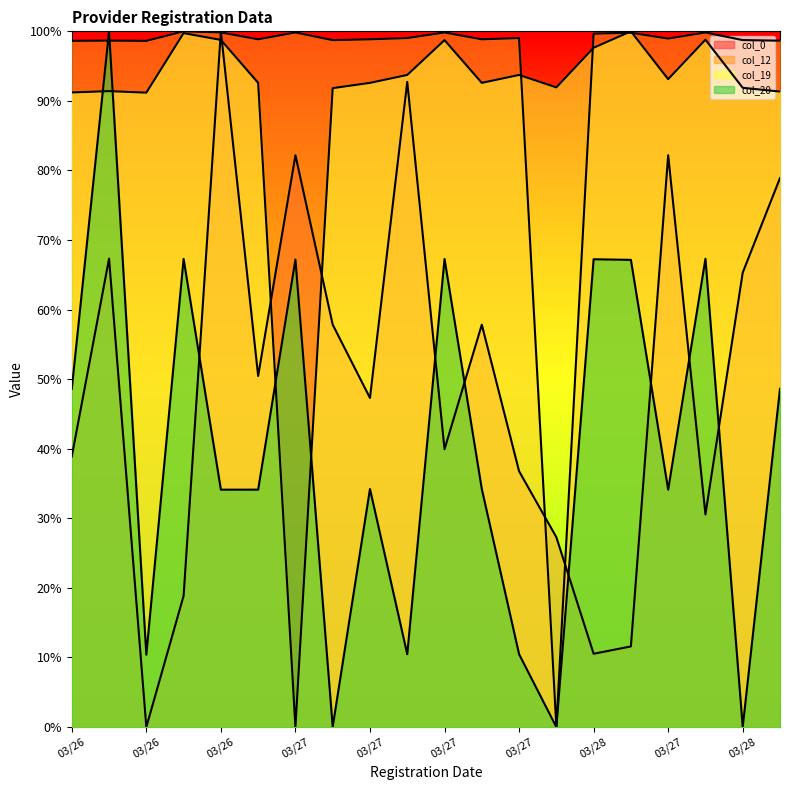

What is the value of the col_12 point at the 3rd from the left?

98.6